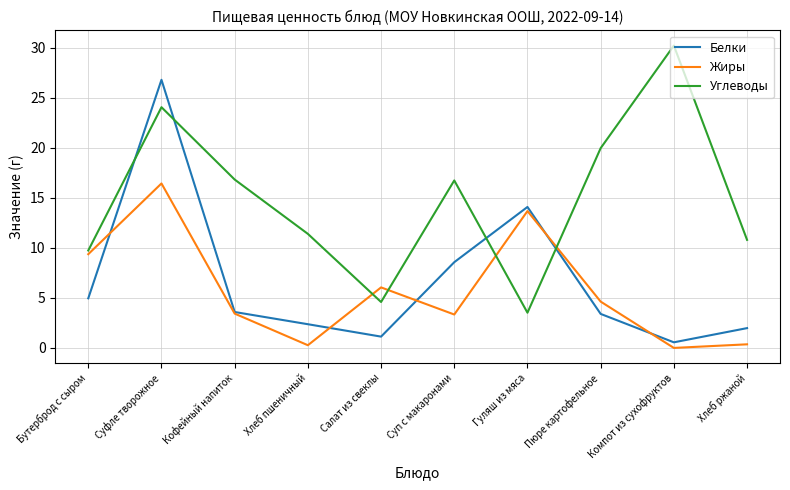

The value of Белки at Хлеб ржаной is 2.0. True or false?

True